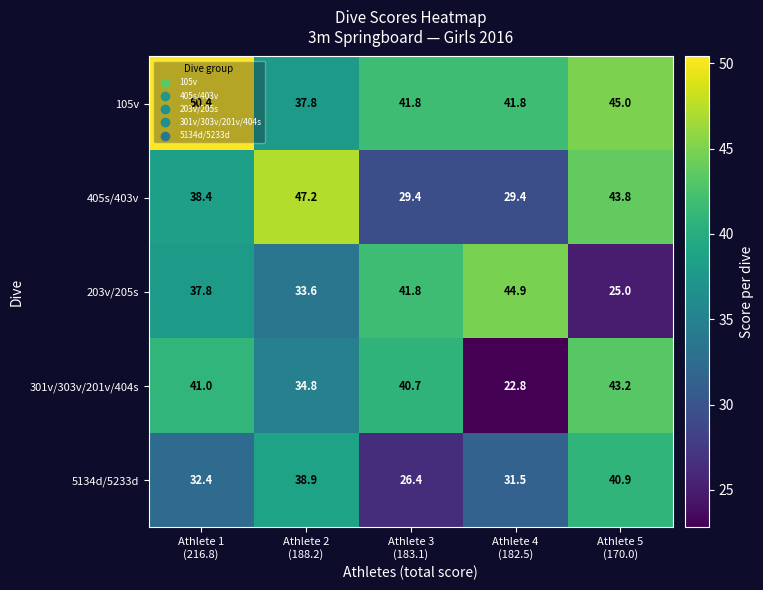

What is the difference between the maximum and minimum values in the 5134d/5233d series?

14.5